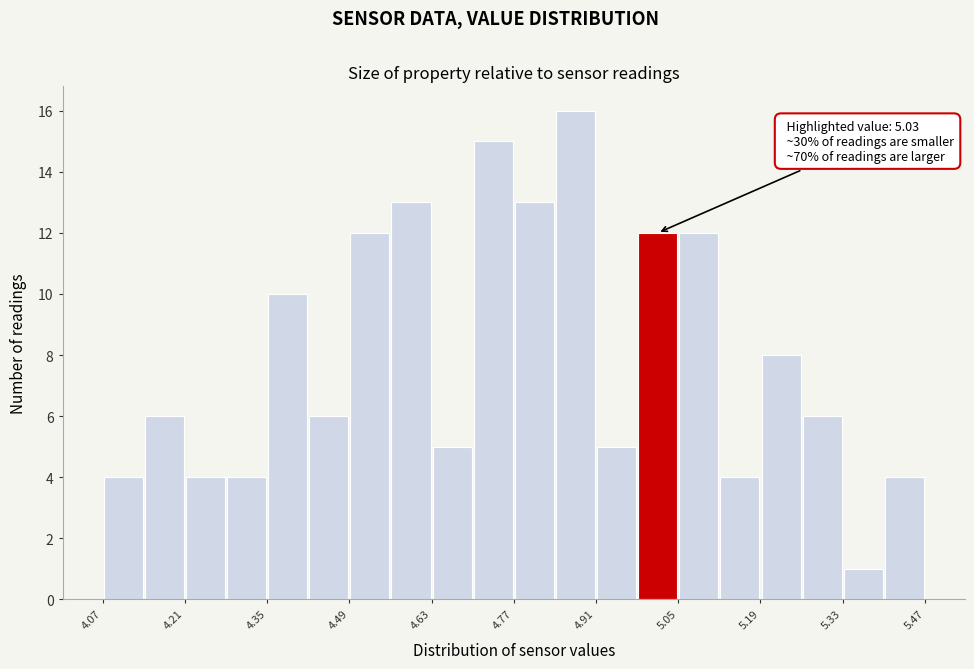

Around what value on the x-axis is the tallest bar? Give the approximate position of its centre, as read against the axis.

4.88